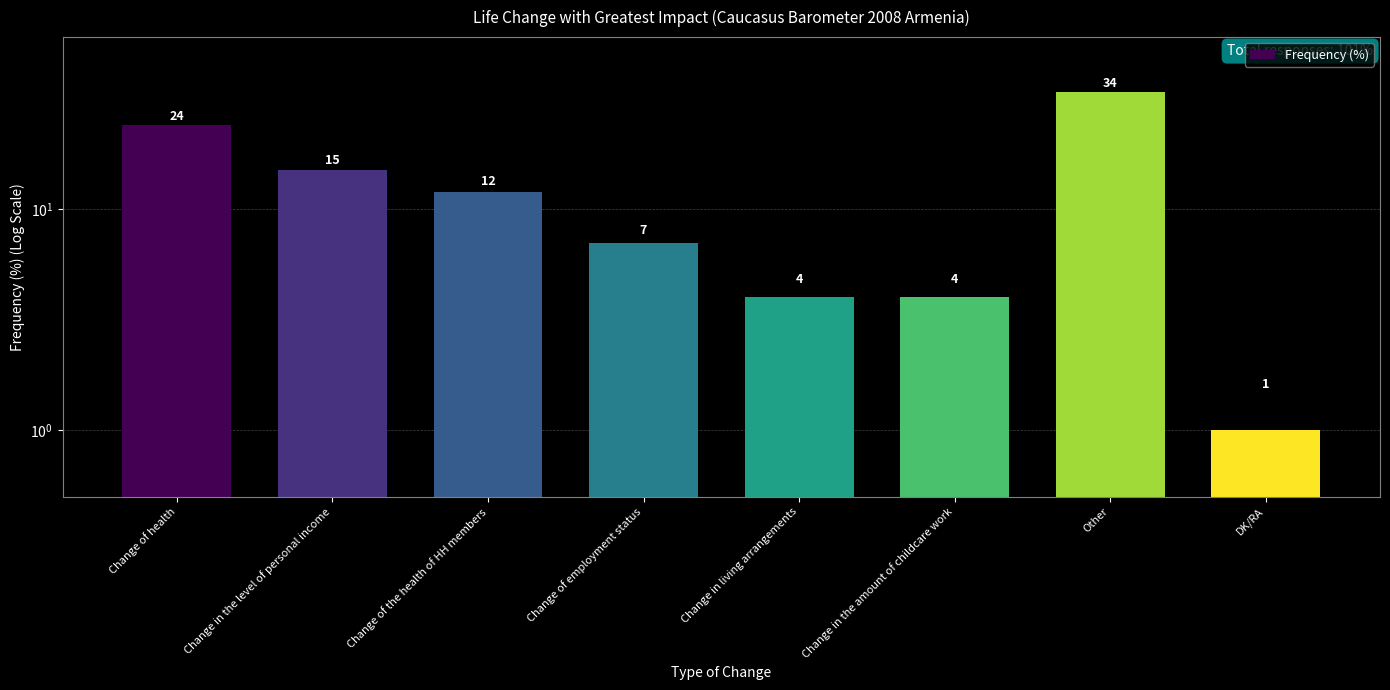

How many bars are there in total?

8